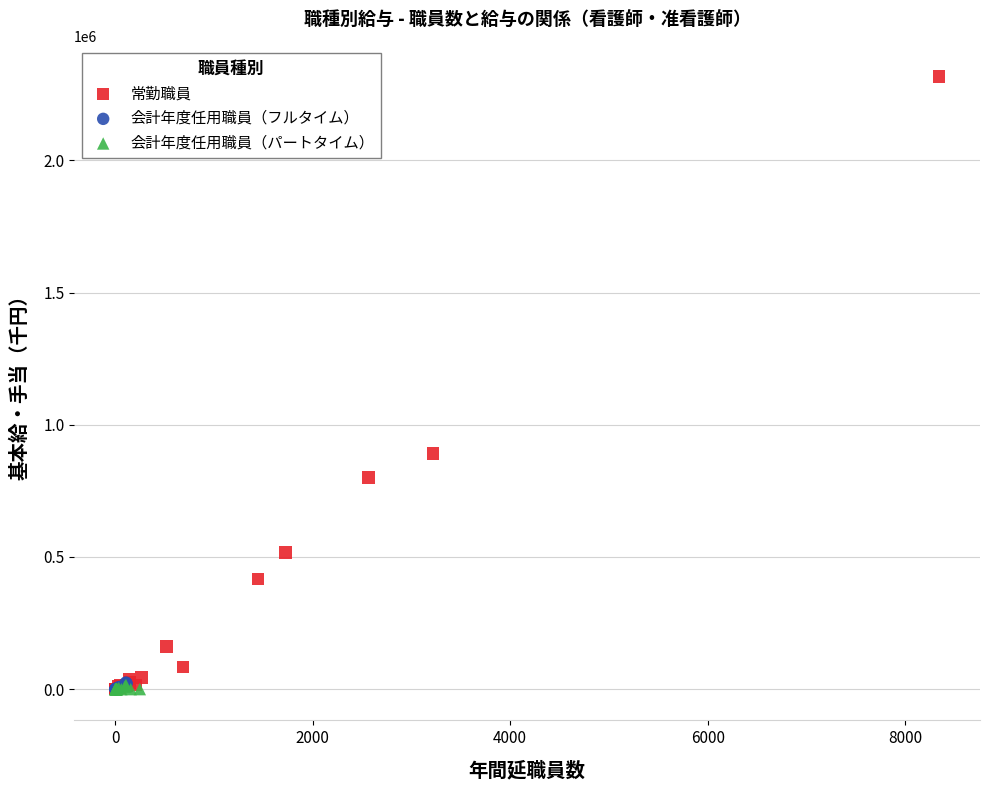

Which series contains the highest Y value?

常勤職員